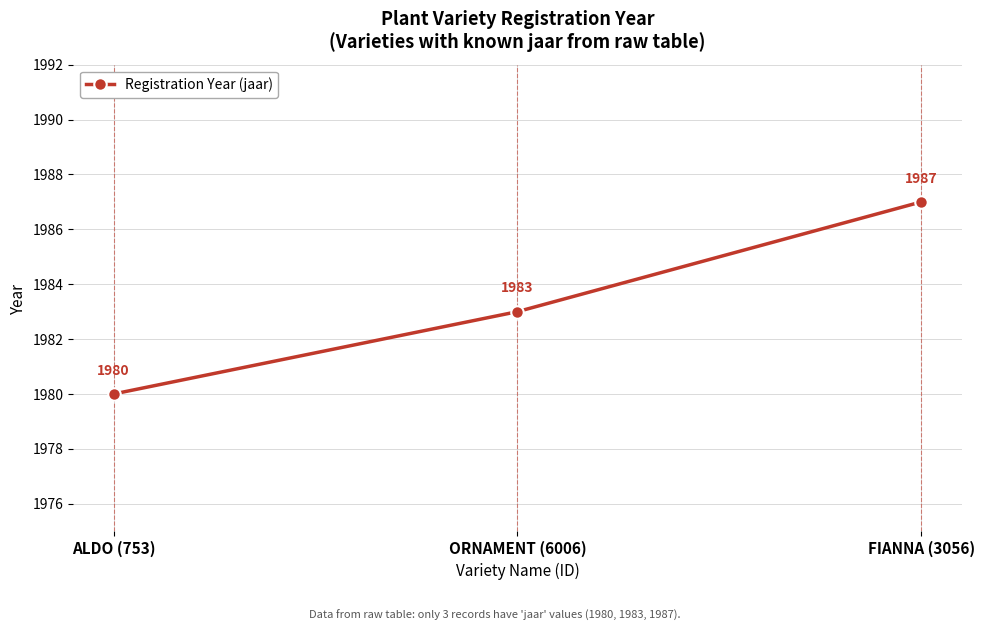

What is the sum of the values at ALDO (753) and FIANNA (3056)?

3967